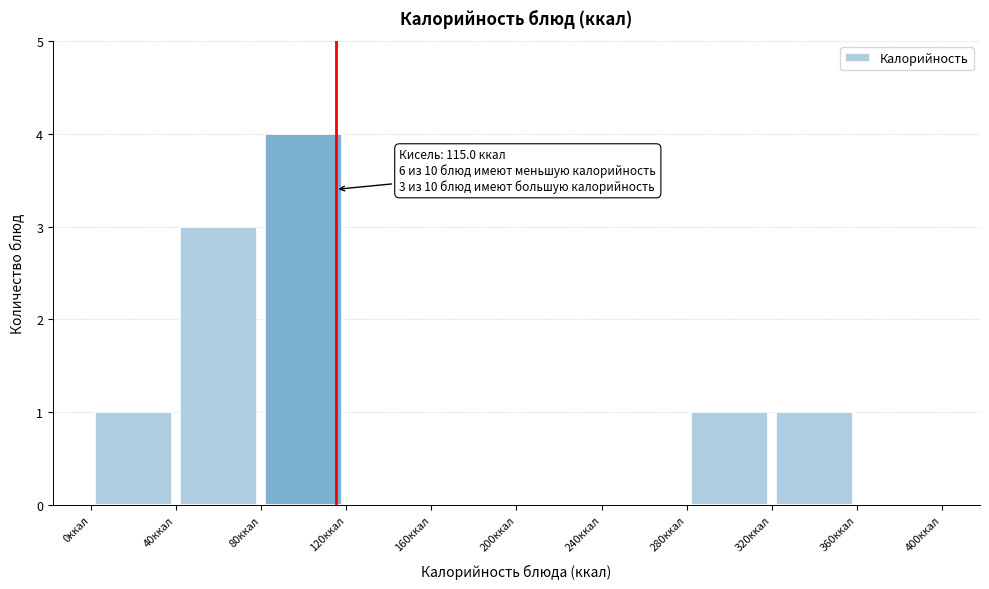

Over which range of the x-axis is the bar tallest?

80 to 120